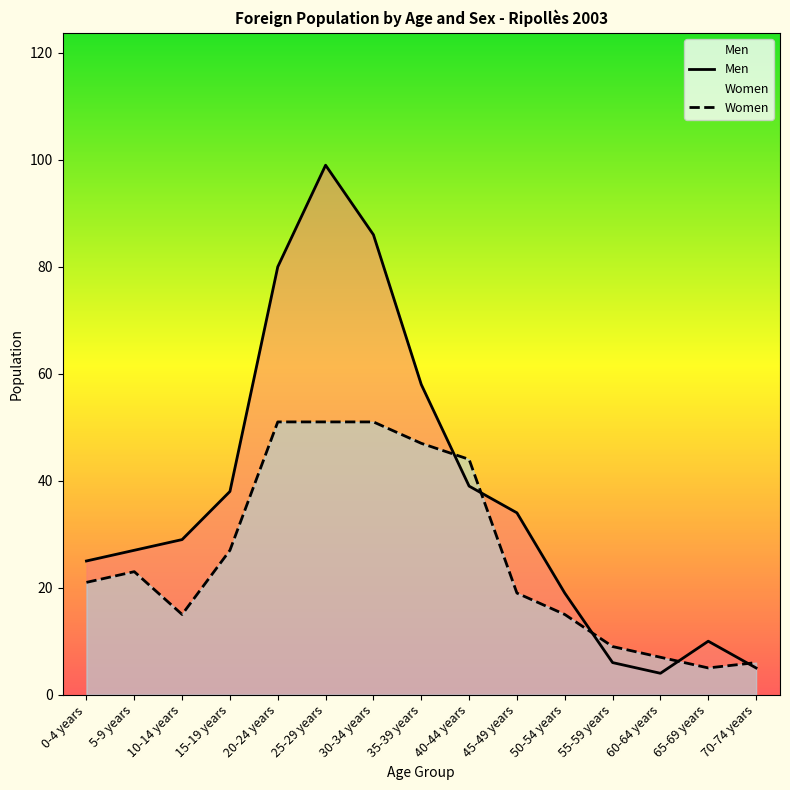

How many data points in Women are above 21?

7